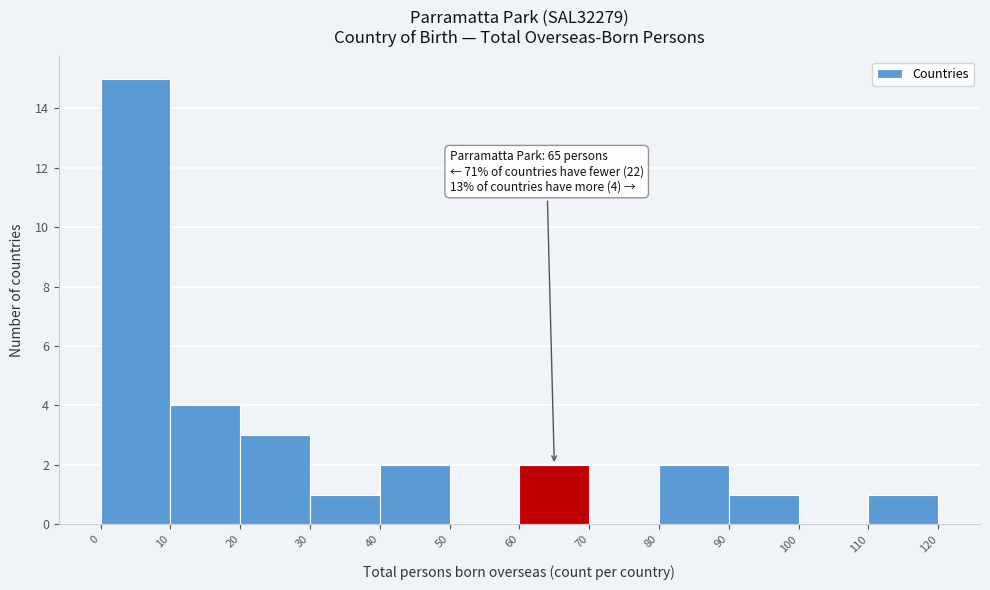

Over which range of the x-axis is the bar tallest?

0 to 10